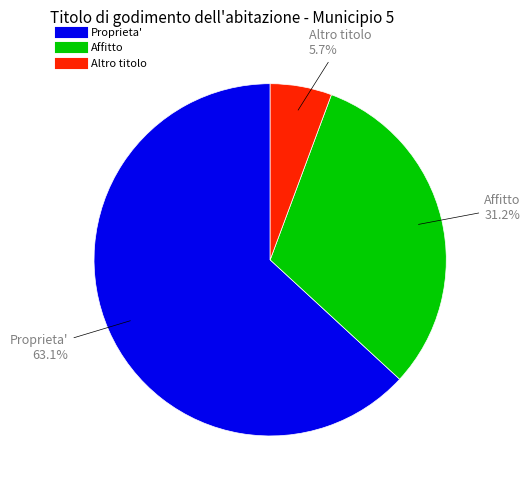

What percentage do Proprieta' and Affitto together represent?

94.3%